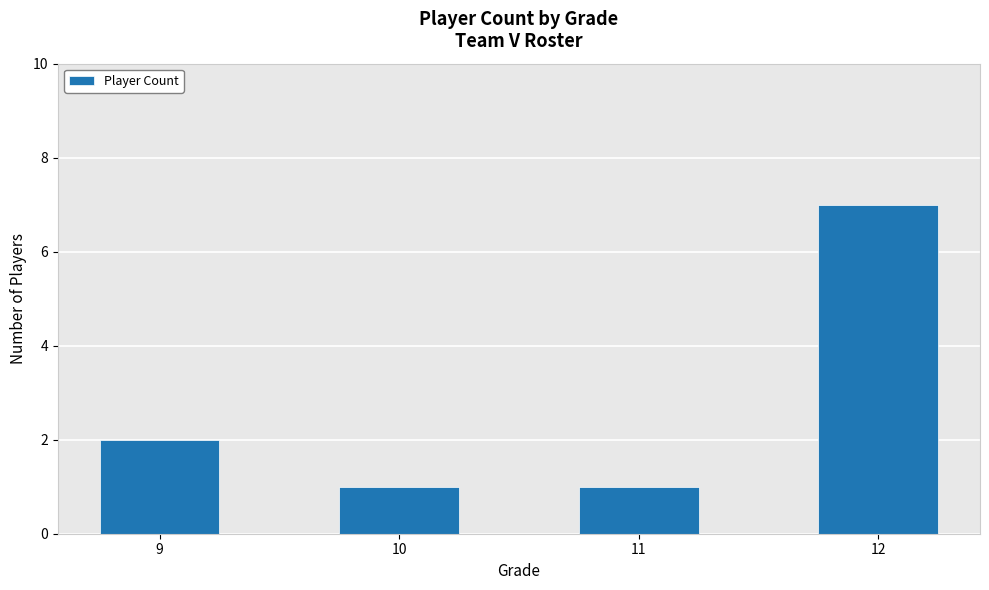

Reading left to right, extract all data points from this chart.

9=2	10=1	11=1	12=7